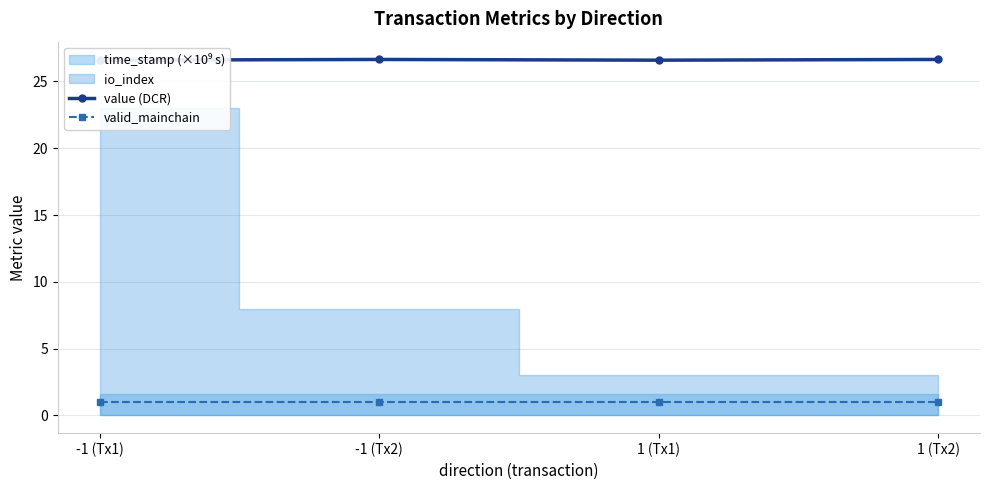

Is the value of valid_mainchain at -1 (Tx2) greater than the value of value (DCR) at 1 (Tx1)?

No